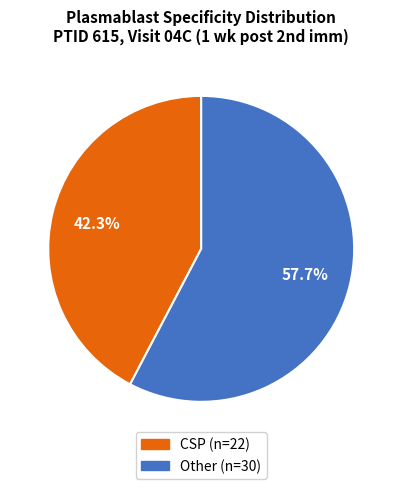

Is it true that Other is 58% of the pie?

True